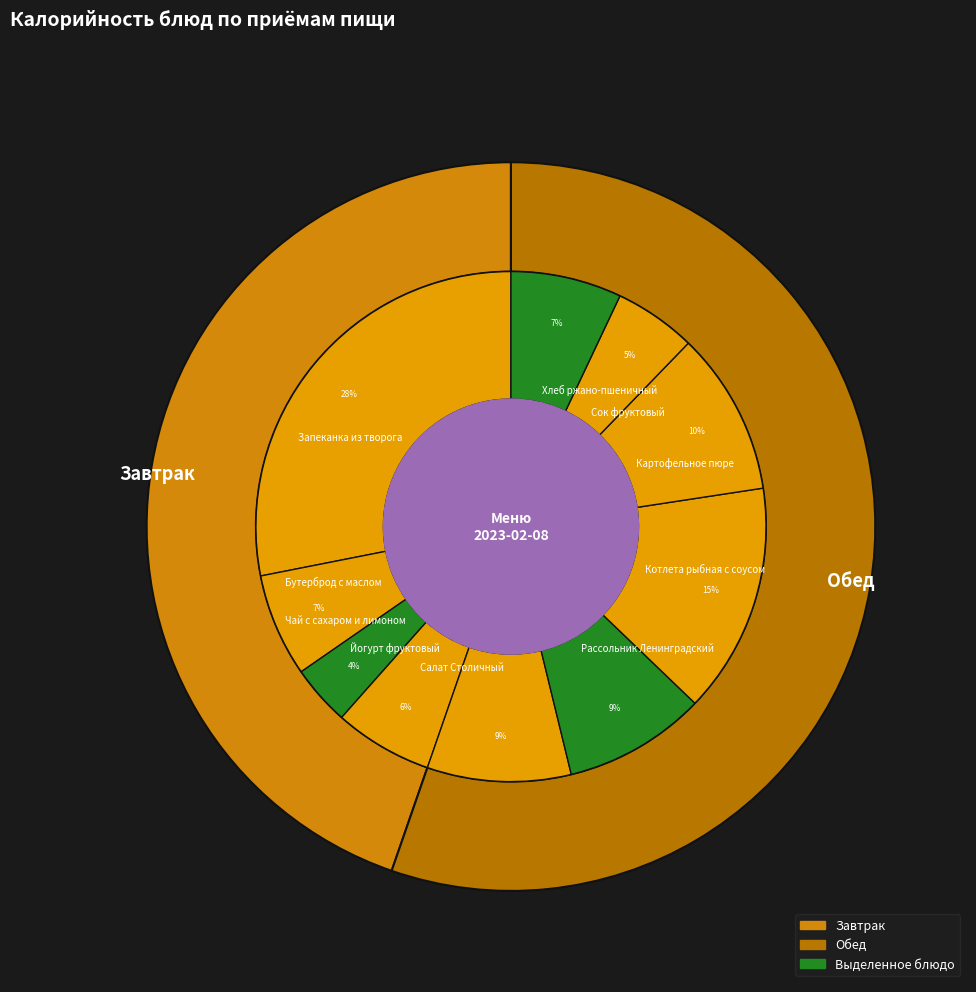

Is Чай с сахаром и лимоном the majority of the pie?

No